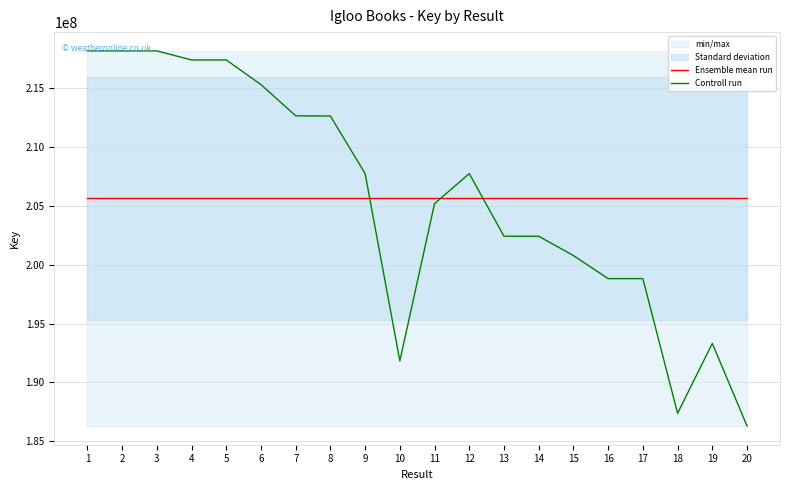

In Controll run, how many points are lower than both neighbors (excluding endpoints)?

5